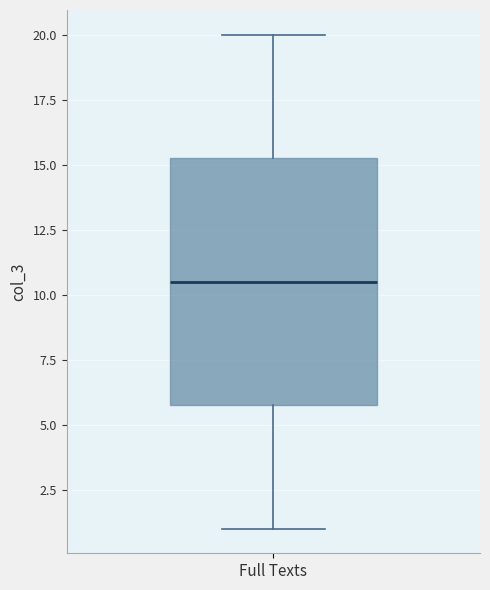

Transcribe this box plot: give where the median line is, the range the box spans, and where the two whiskers end, as read against the y-axis. The values are not printed on the chart, so give them approximately, as read against the axis.

median 10.5, box 6.0 to 15.5, whiskers 1.0 to 20.0